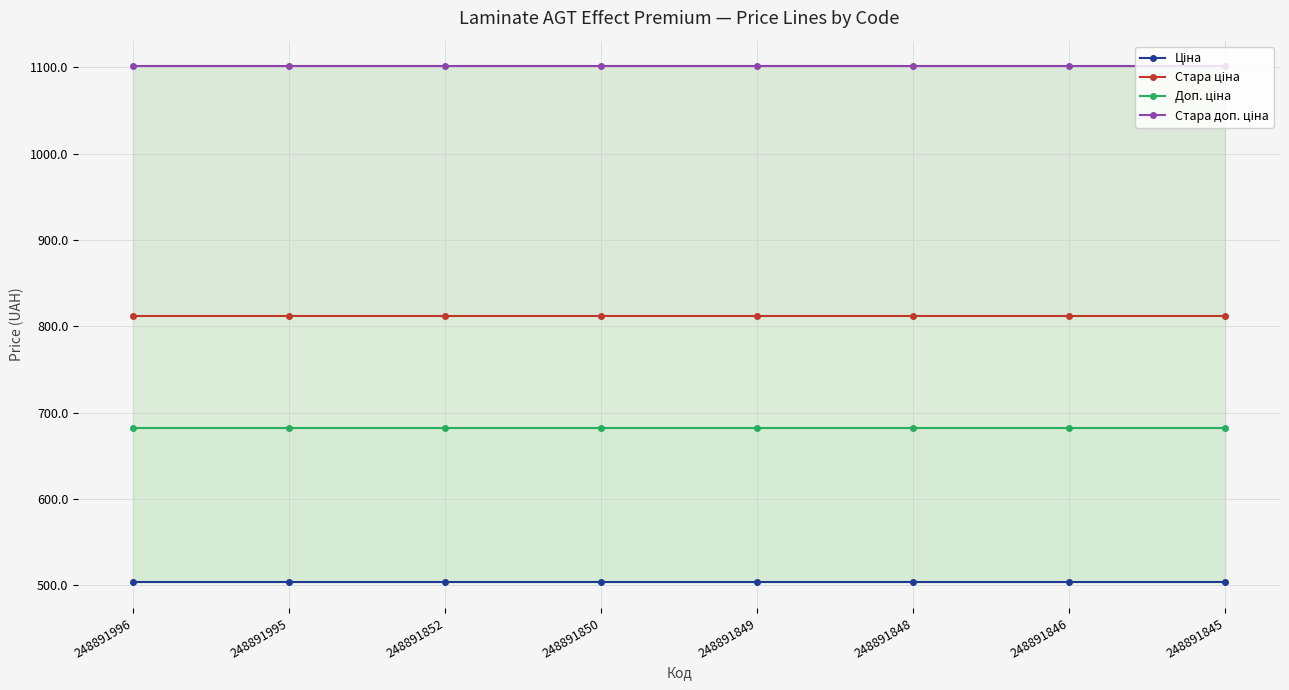

The Стара ціна series shows 812.5 at 248891996. True or false?

True